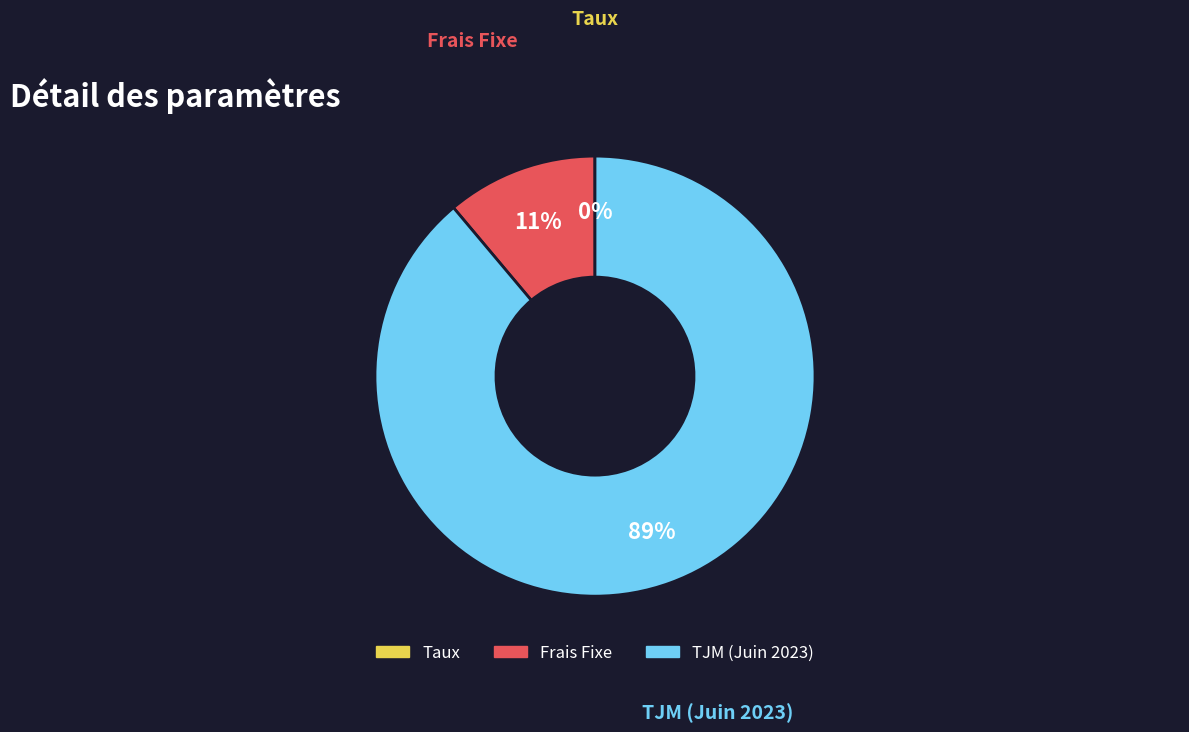

To the nearest percent, what portion does TJM (Juin 2023) represent?

89%